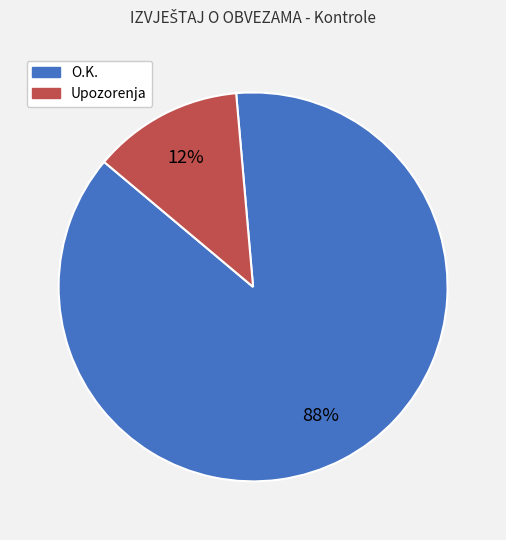

Is the sum of Upozorenja and O.K. greater than half?

Yes